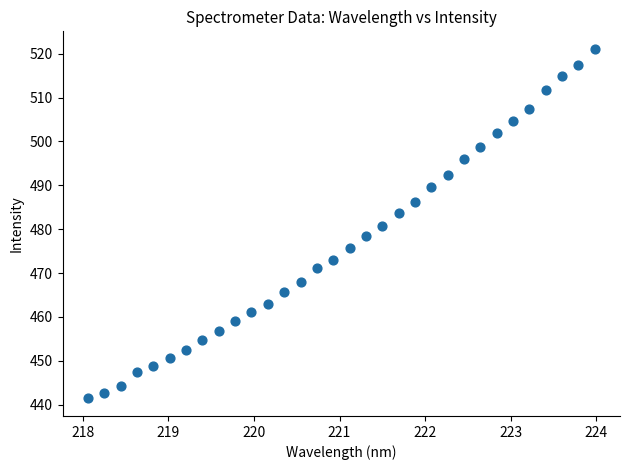

What is the range of X values (max minus min)?

5.9